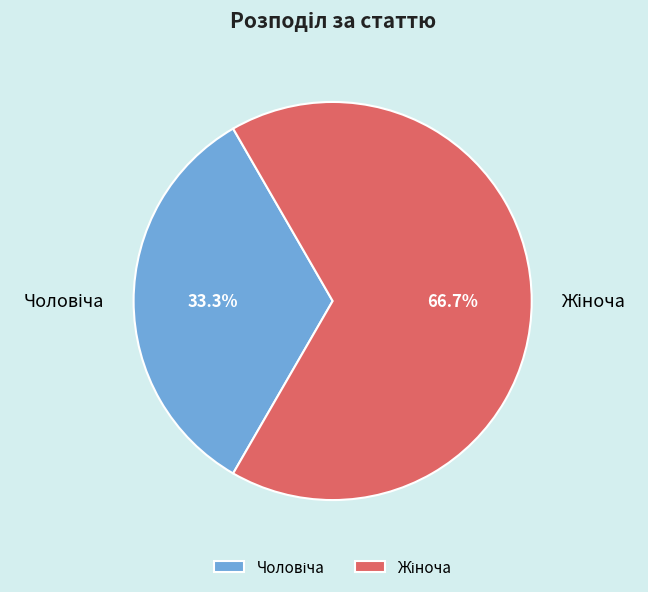

Is there any slice that represents more than half of the pie?

Yes